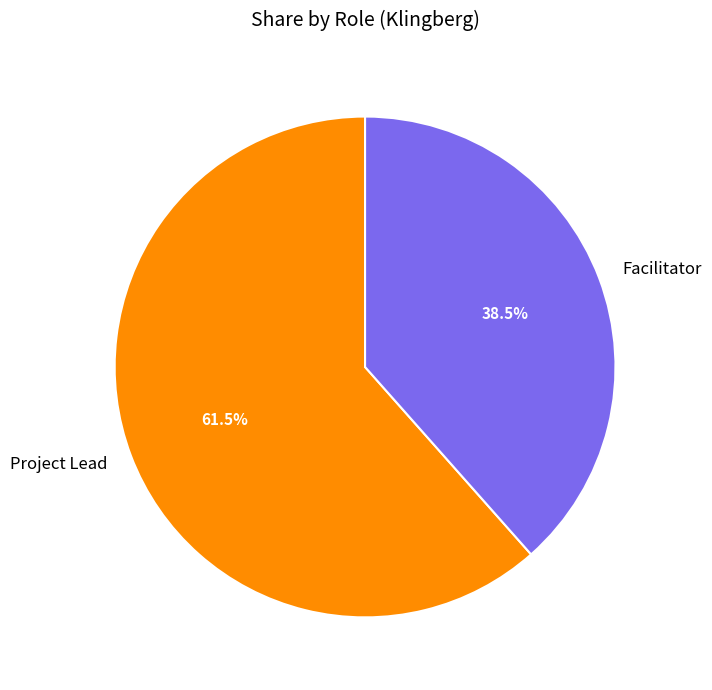

Which has a higher value, Facilitator or Project Lead?

Project Lead